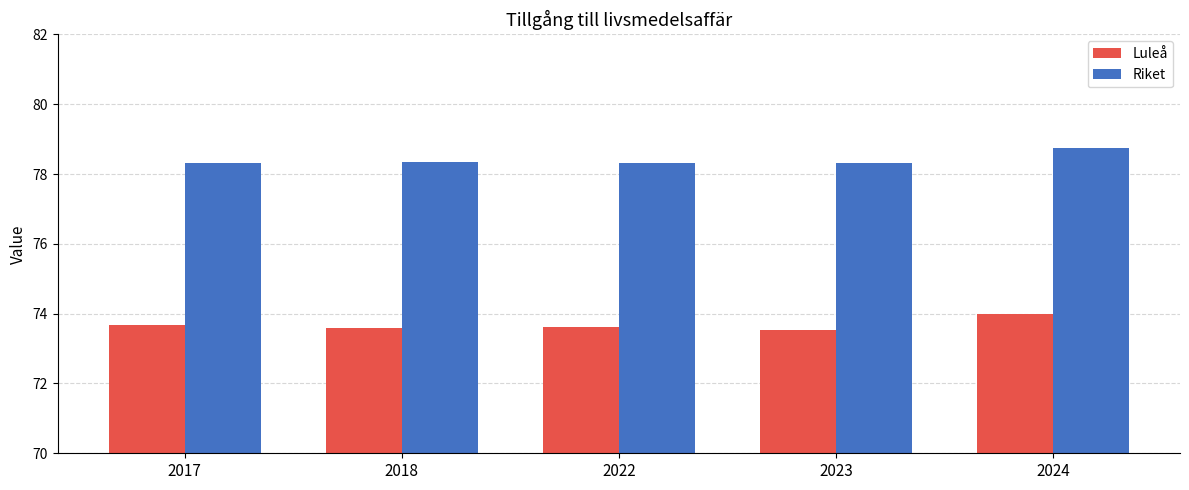

At which label does Luleå reach its peak?

2024